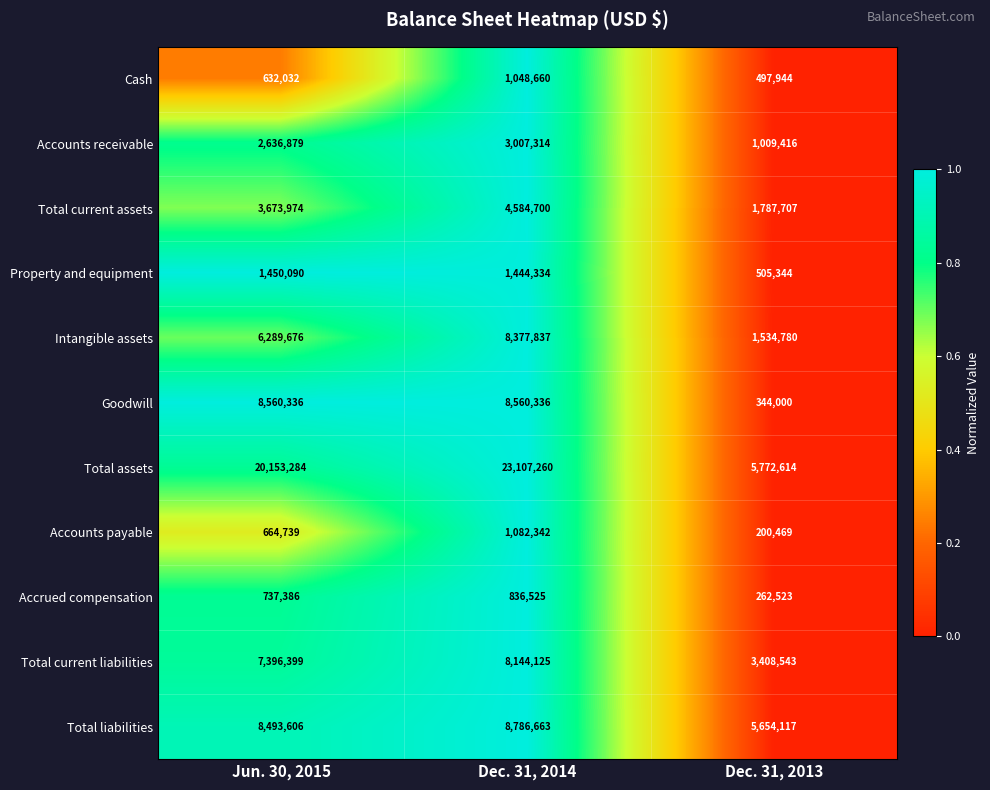

Read the Goodwill value at Jun. 30, 2015.

8560336